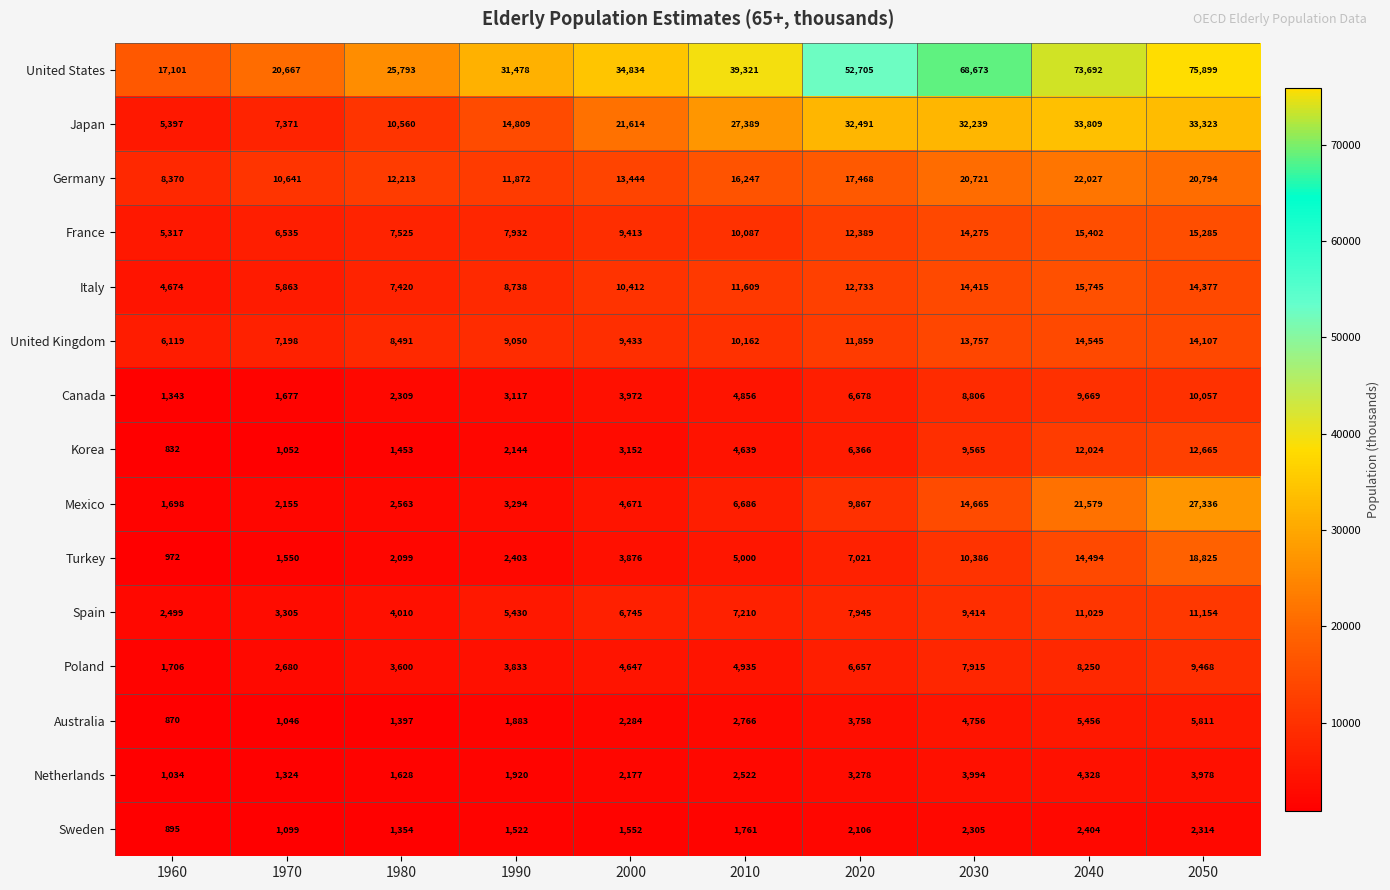

How many categories are shown in the chart?

10